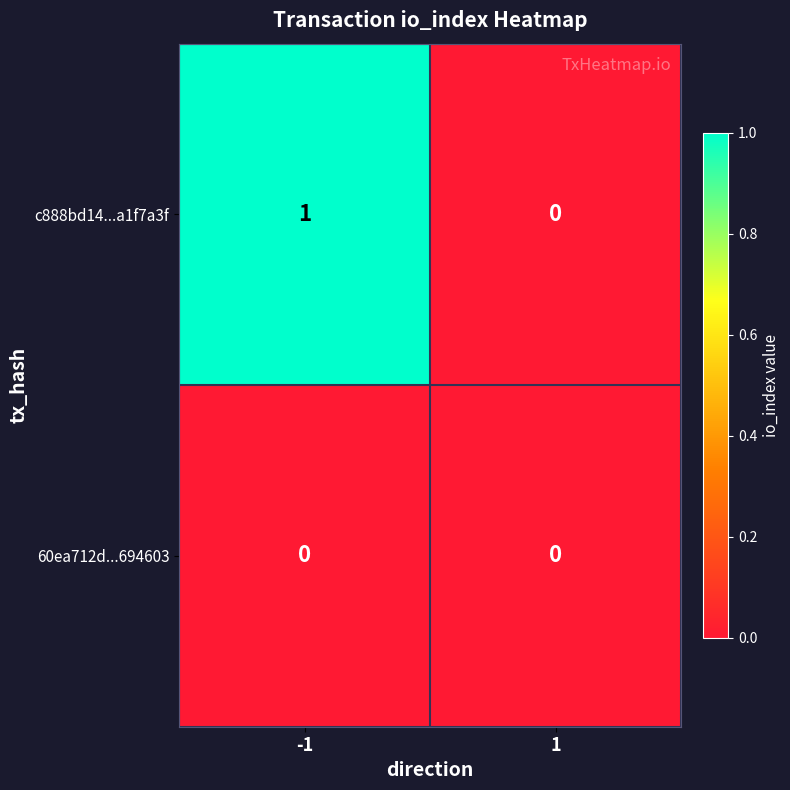

Which series has the largest range (max minus min)?

c888bd14...a1f7a3f